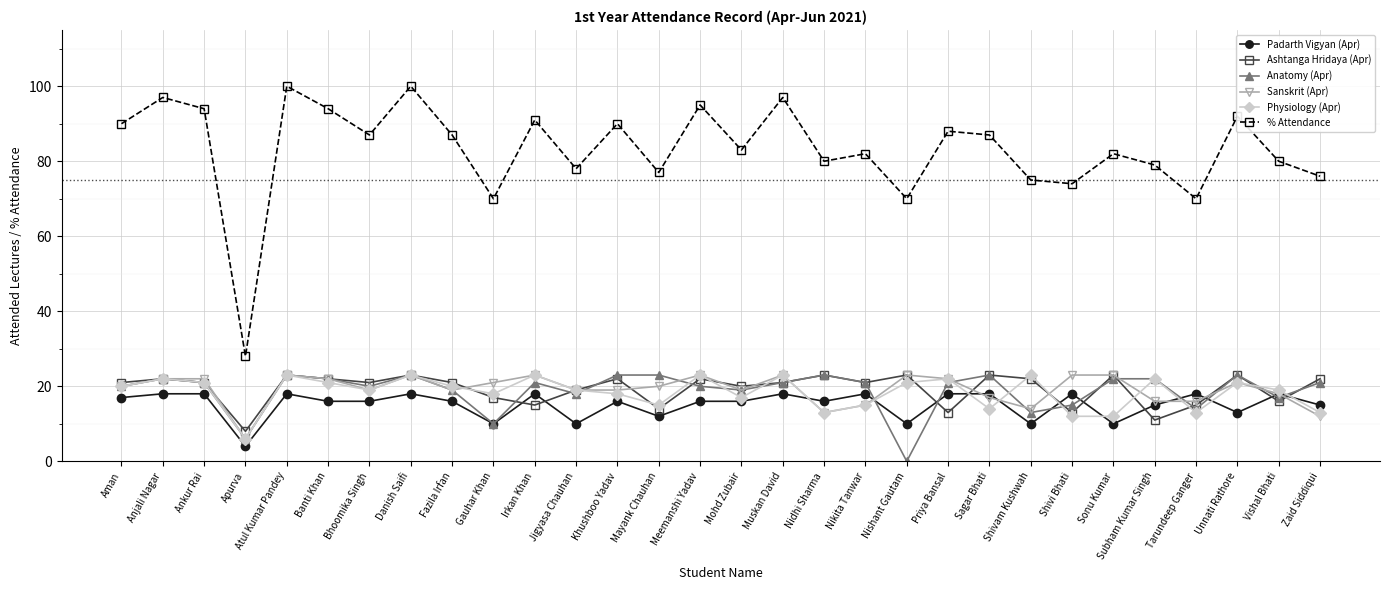

Where is the first local maximum for Anatomy (Apr)?

Anjali Nagar